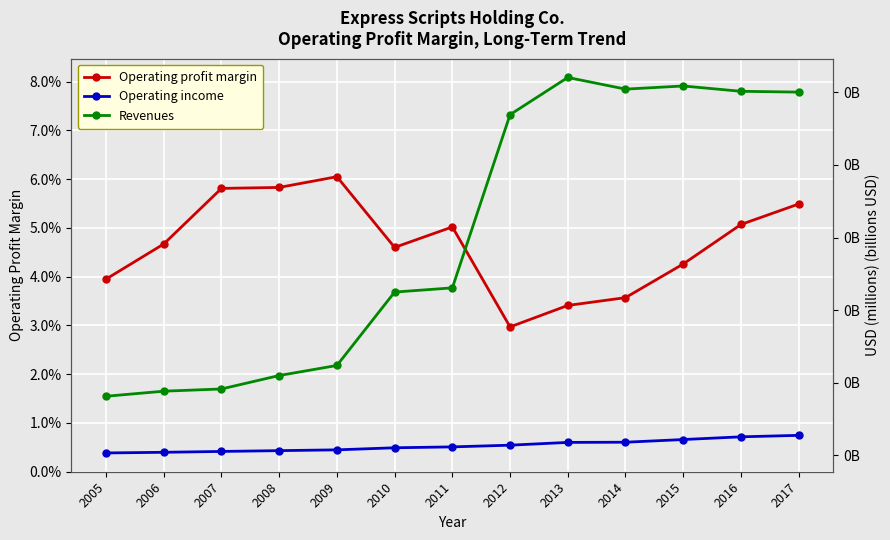

Which has a higher value, 2014 or 2008?

2008